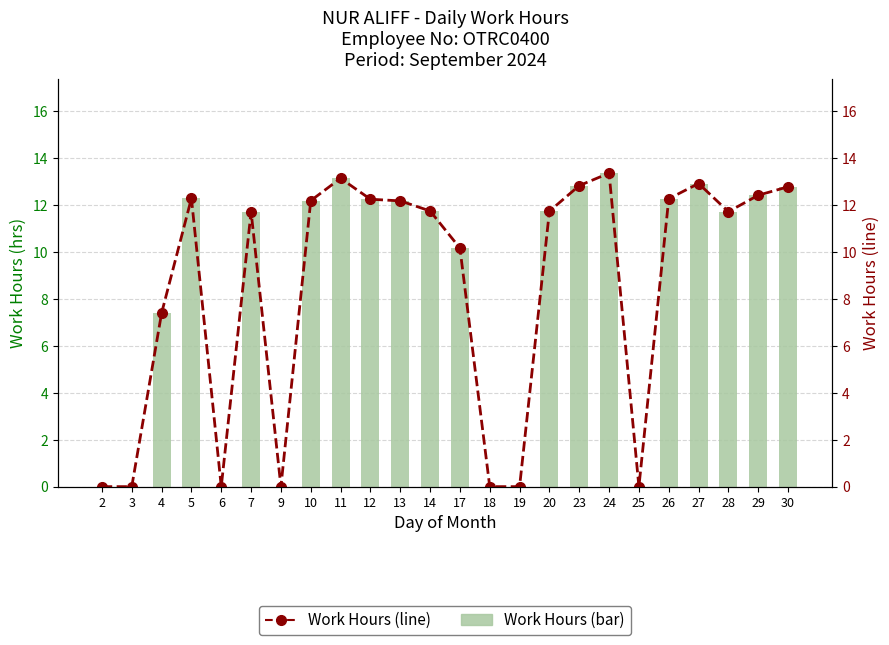

Which has a higher value, 6 or 7?

7